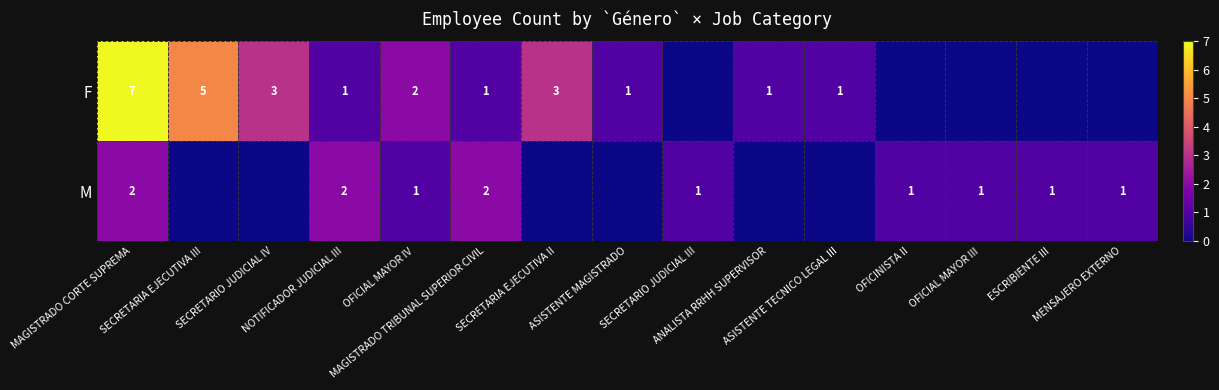

The M series shows 1 at OFICIAL MAYOR III. True or false?

True